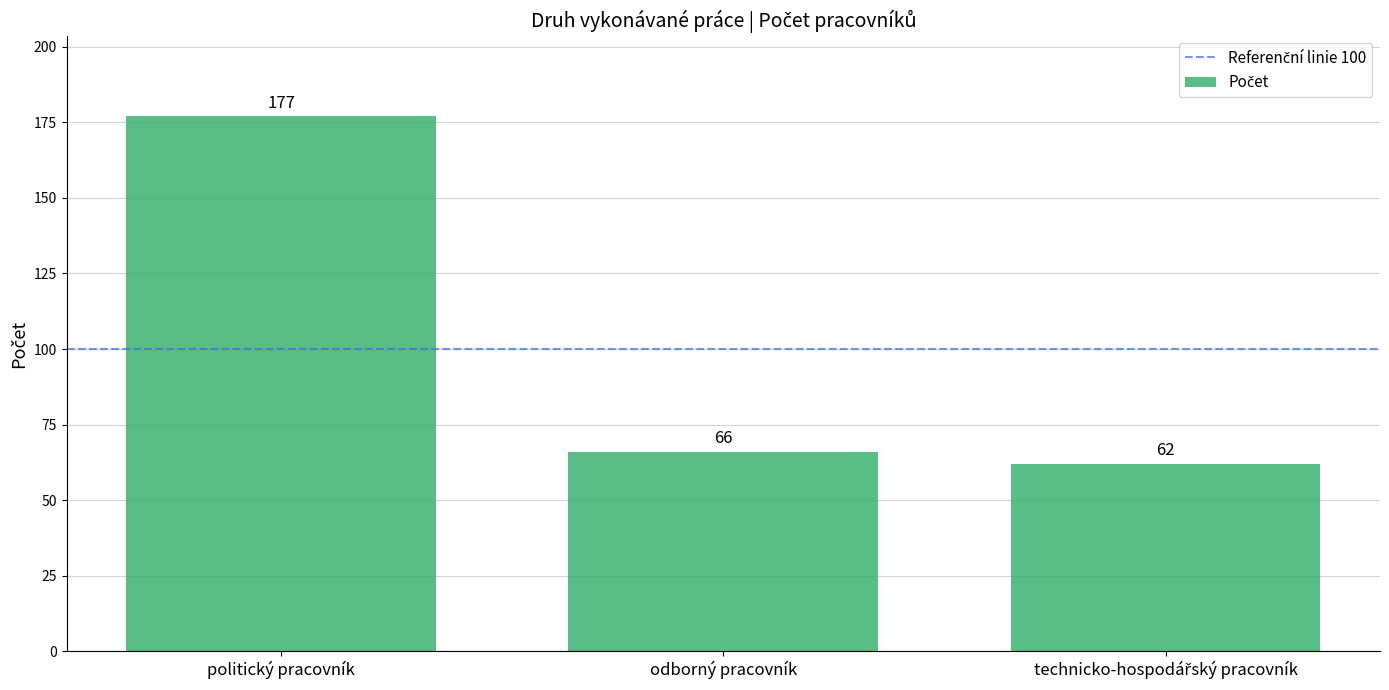

What is the label of the 3rd bar from the right?

politický pracovník